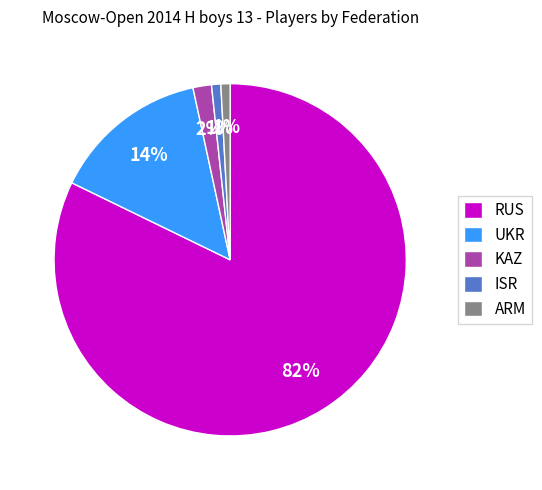

Which slice is the largest?

RUS